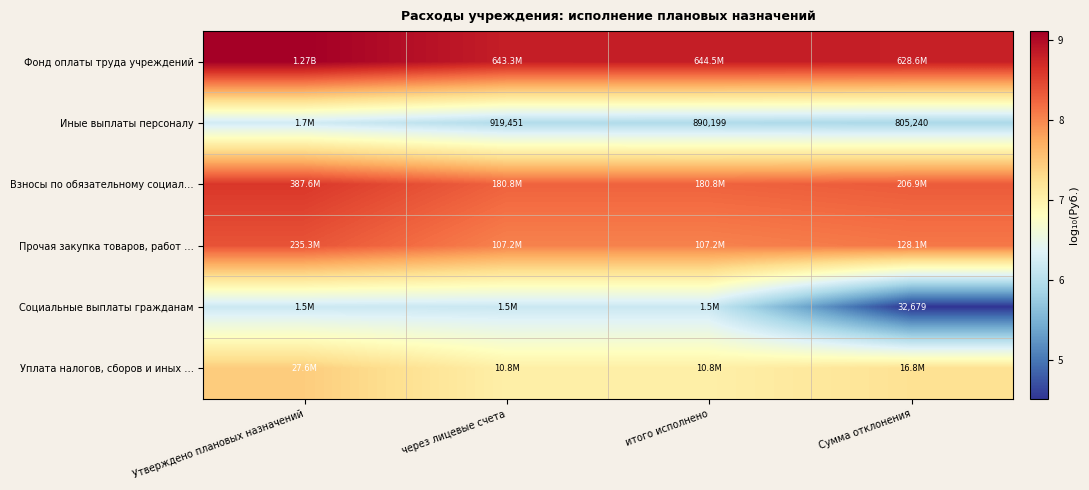

What is the approximate value of Иные выплаты персоналу at итого исполнено?

5.9